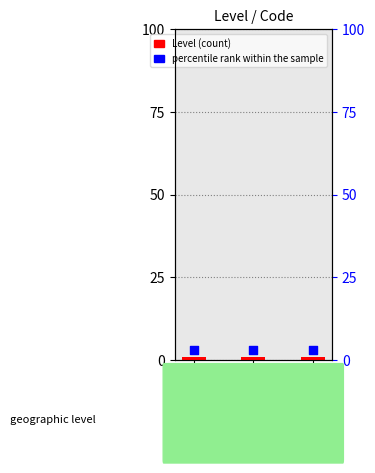

Which series contains the lowest Y value?

Level